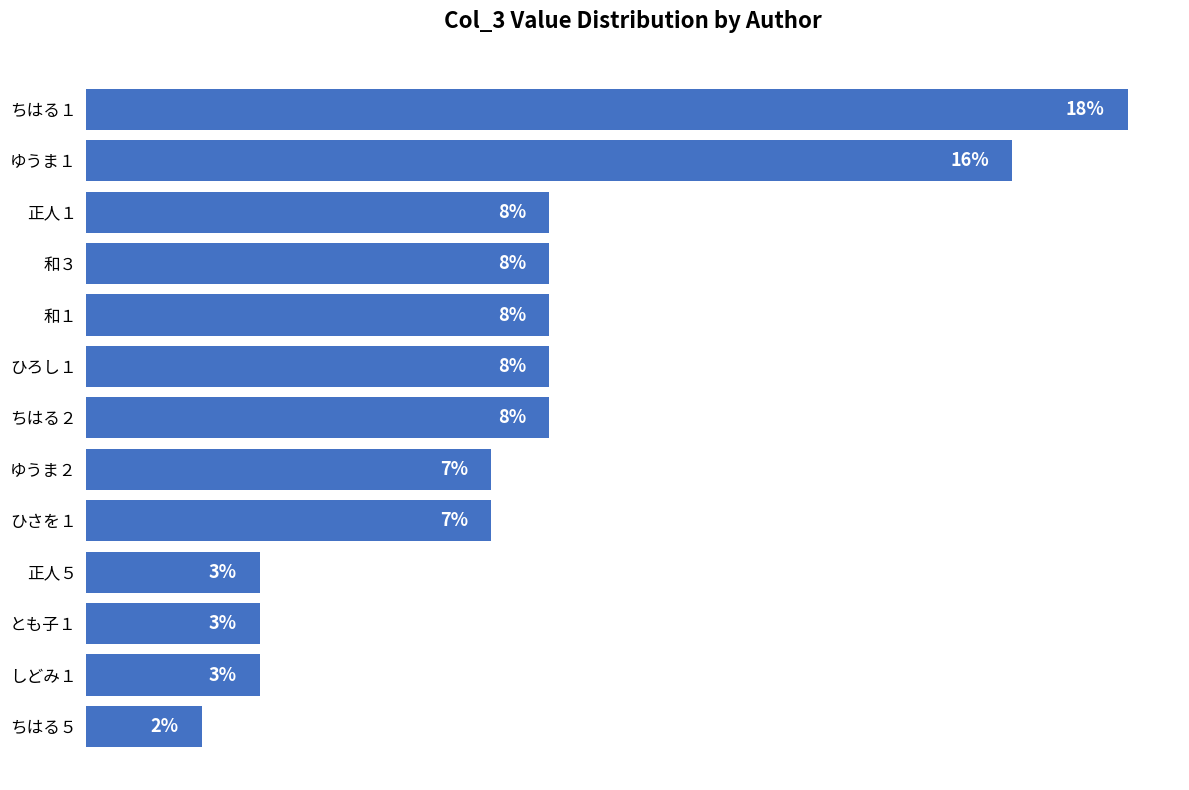

What is the label of the 9th bar from the top?

ひさを１